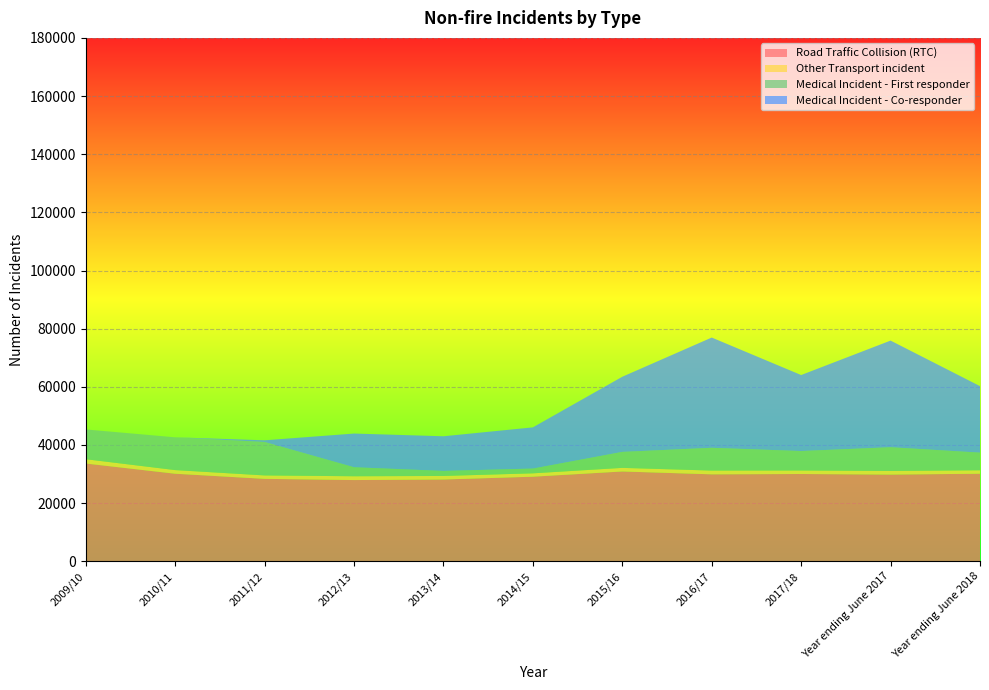

Reading left to right, list all the values displayed in this chart.

Road Traffic Collision (RTC): 33621	30106	28345	27930	28118	29088	30882	29900	30016	29813	30109
Other Transport incident: 1475	1252	1181	1310	1223	1157	1239	1294	1203	1250	1185
Medical Incident - First responder: 10241	11275	11501	3097	1734	1639	5499	7831	6692	8157	6069
Medical Incident - Co-responder: 0	0	576	11589	11915	14168	25840	37918	26136	36677	22870